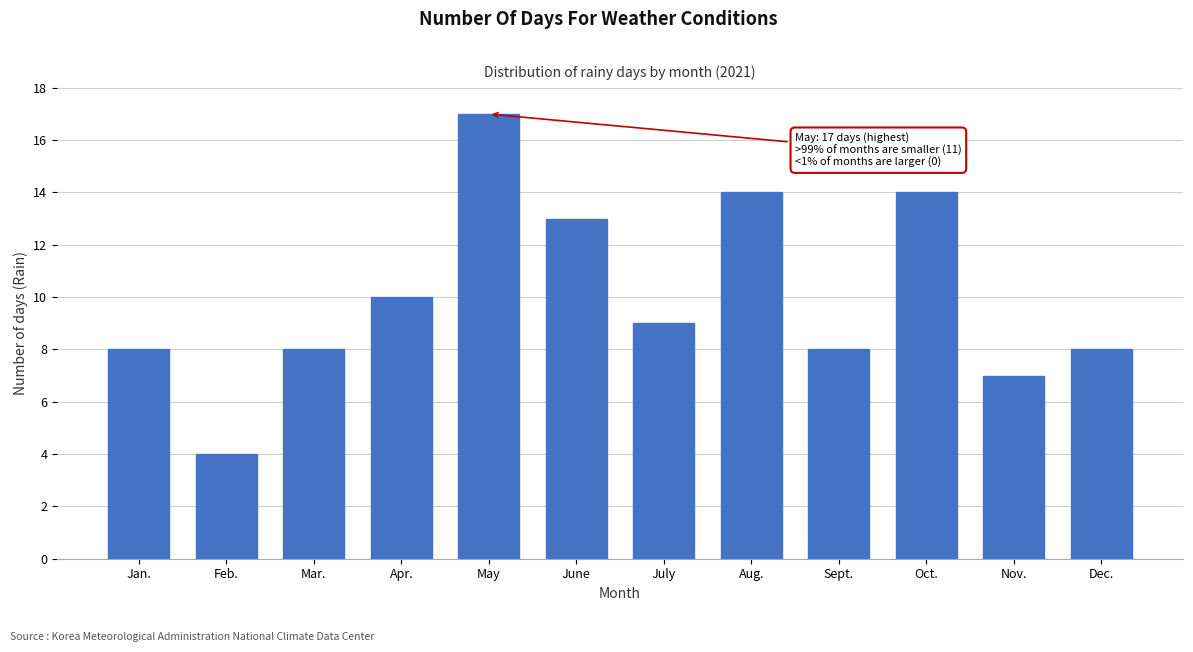

Reading left to right, what are all the values shown in this chart?

8	4	8	10	17	13	9	14	8	14	7	8